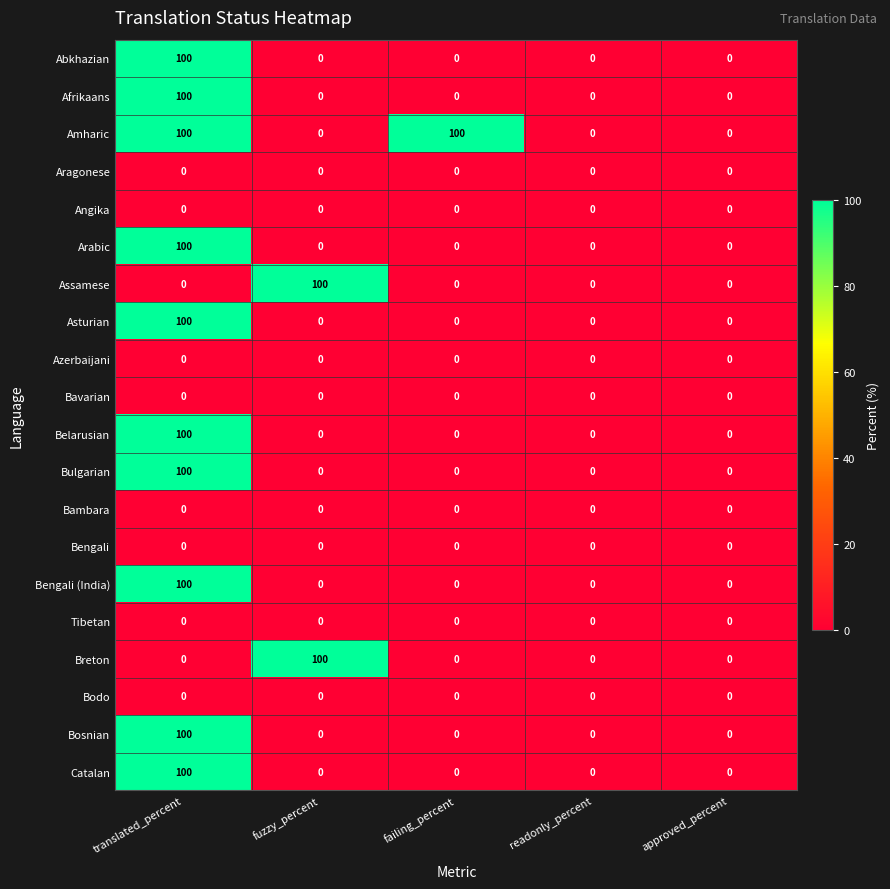

At which category is the sum across all series the highest?

translated_percent